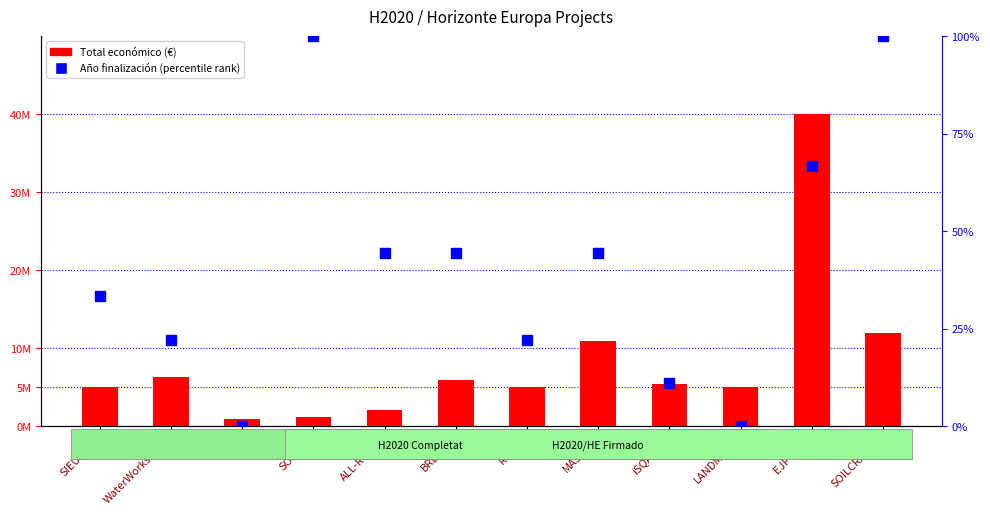

Which series has the largest total across all categories?

Total económico (€)